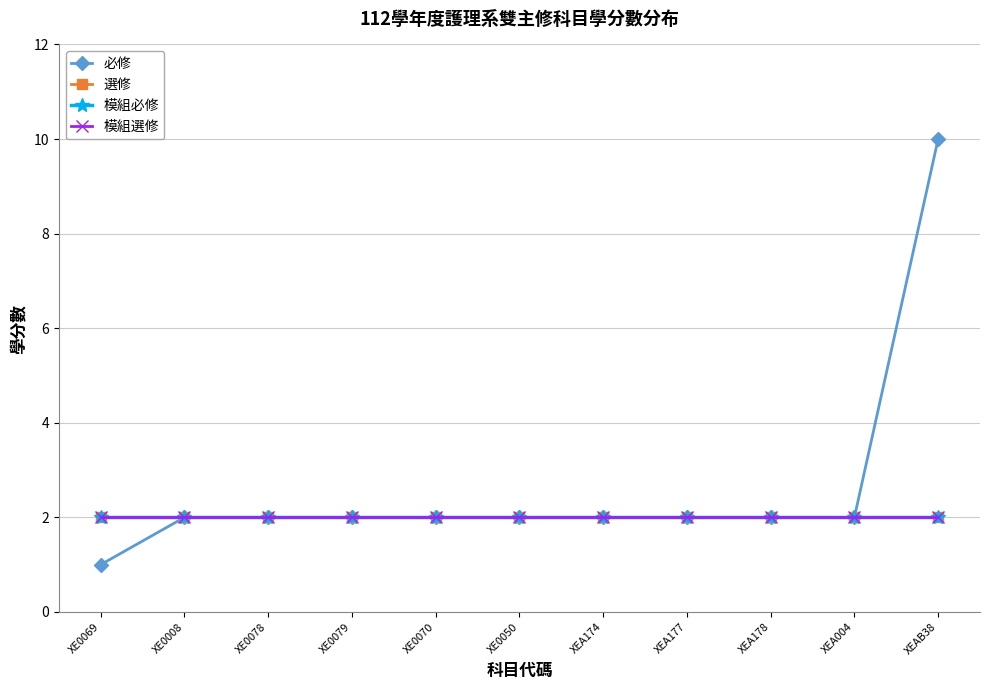

Is this an area chart (filled region under the line)?

No